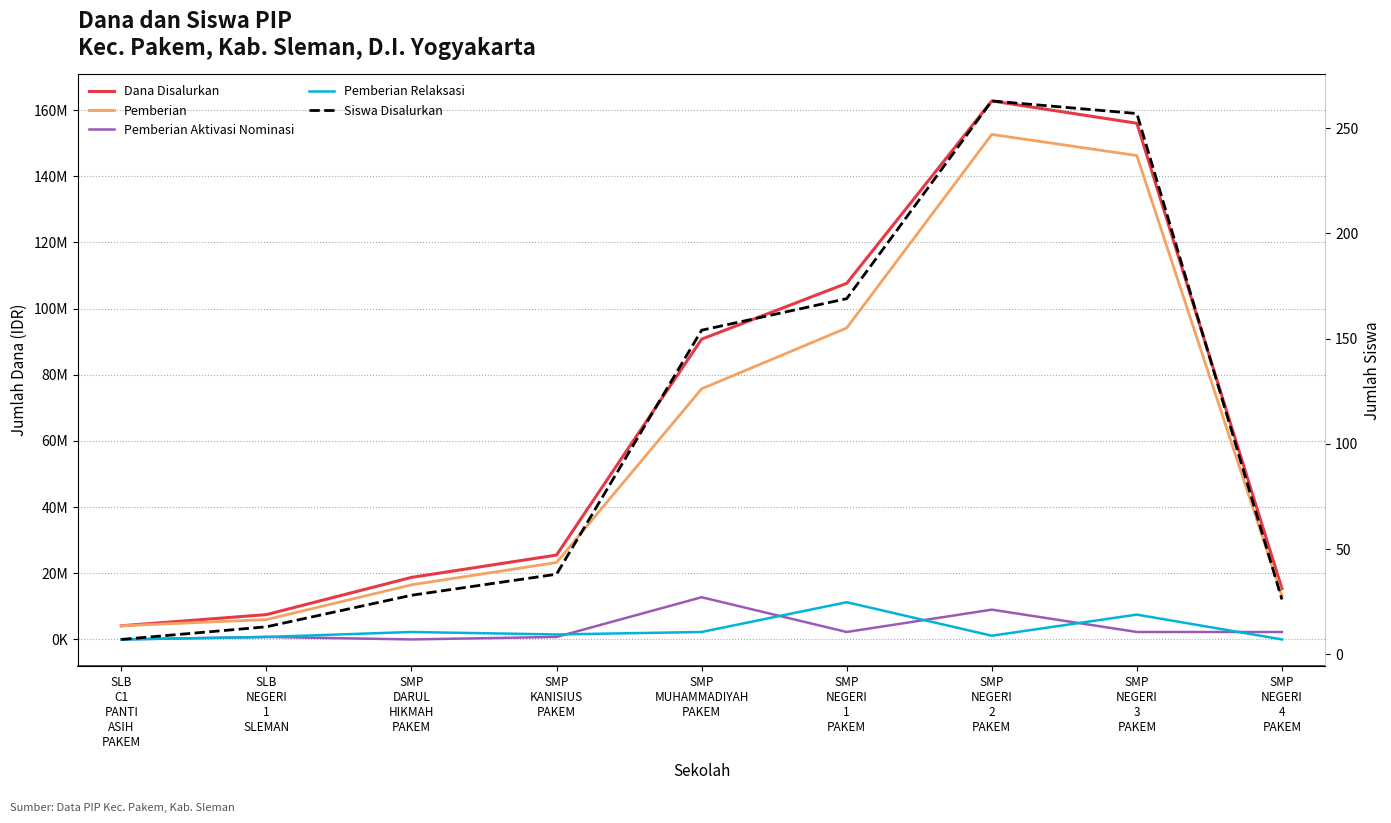

Reading left to right, list all the values displayed in this chart.

Dana Disalurkan: 4125000	7500000	18750000	25500000	90750000	107625000	162750000	156000000	15375000
Pemberian: 4125000	6000000	16500000	23250000	75750000	94125000	152625000	146250000	13125000
Pemberian Aktivasi Nominasi: 0	750000	0	750000	12750000	2250000	9000000	2250000	2250000
Pemberian Relaksasi: 0	750000	2250000	1500000	2250000	11250000	1125000	7500000	0
Siswa Disalurkan: 7	13	28	38	154	169	263	257	26